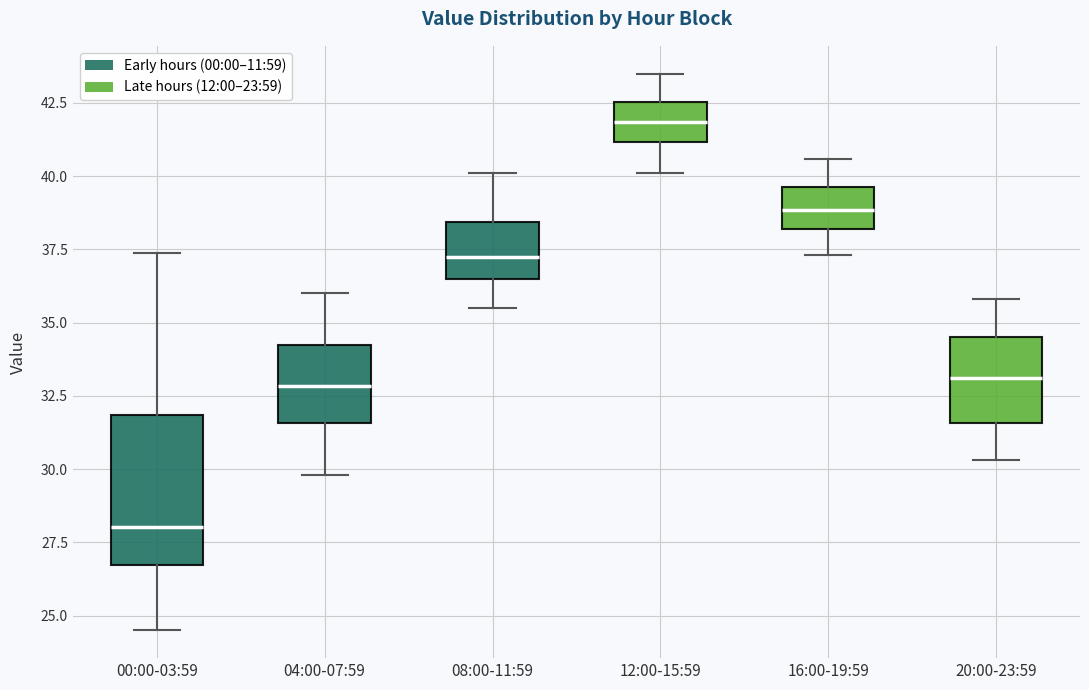

Reading left to right, read every box against the y-axis: the position of its median line, the range the box covers, and the ends of its whiskers. The values are not printed on the chart, so give them approximately, as read against the axis.

00:00-03:59: median 28.0, box 26.5 to 32.0, whiskers 24.5 to 37.5
04:00-07:59: median 33.0, box 31.5 to 34.0, whiskers 30.0 to 36.0
08:00-11:59: median 37.5, box 36.5 to 38.5, whiskers 35.5 to 40.0
12:00-15:59: median 42.0, box 41.0 to 42.5, whiskers 40.0 to 43.5
16:00-19:59: median 39.0, box 38.0 to 39.5, whiskers 37.5 to 40.5
20:00-23:59: median 33.0, box 31.5 to 34.5, whiskers 30.5 to 36.0